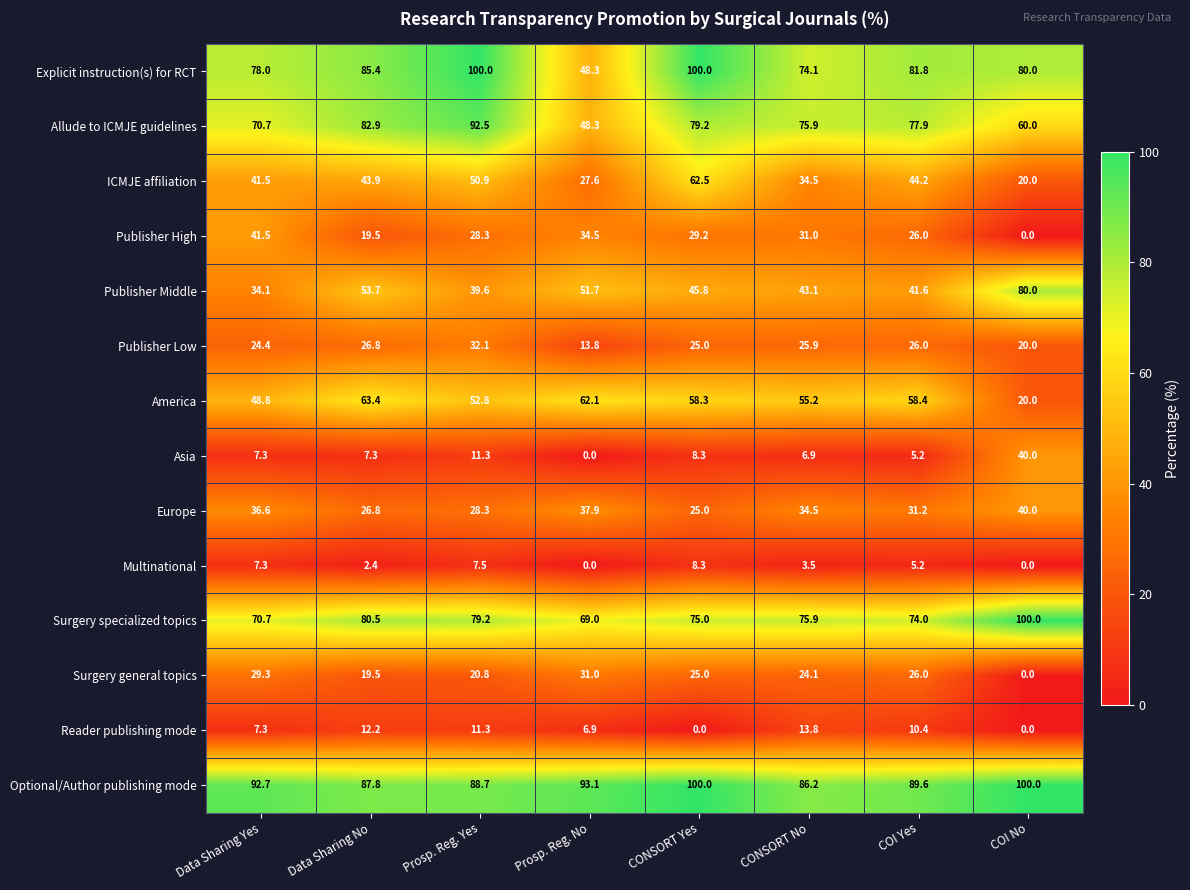

What is the sum of all ICMJE affiliation values?

325.1